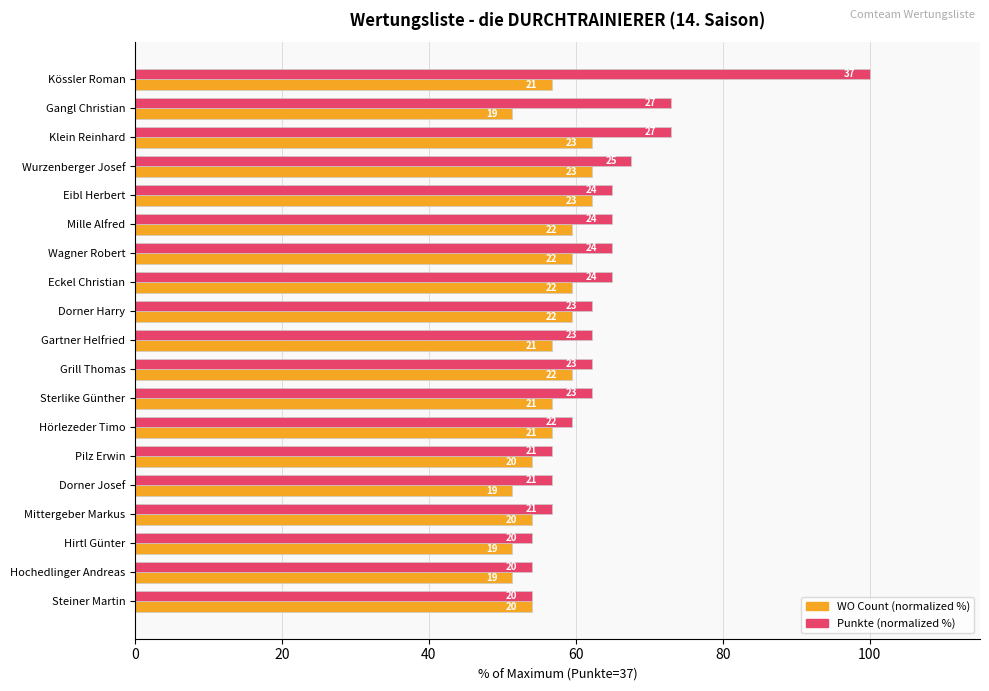

List the series in order of their overall mean, highest first.

Punkte (normalized %), WO Count (normalized %)